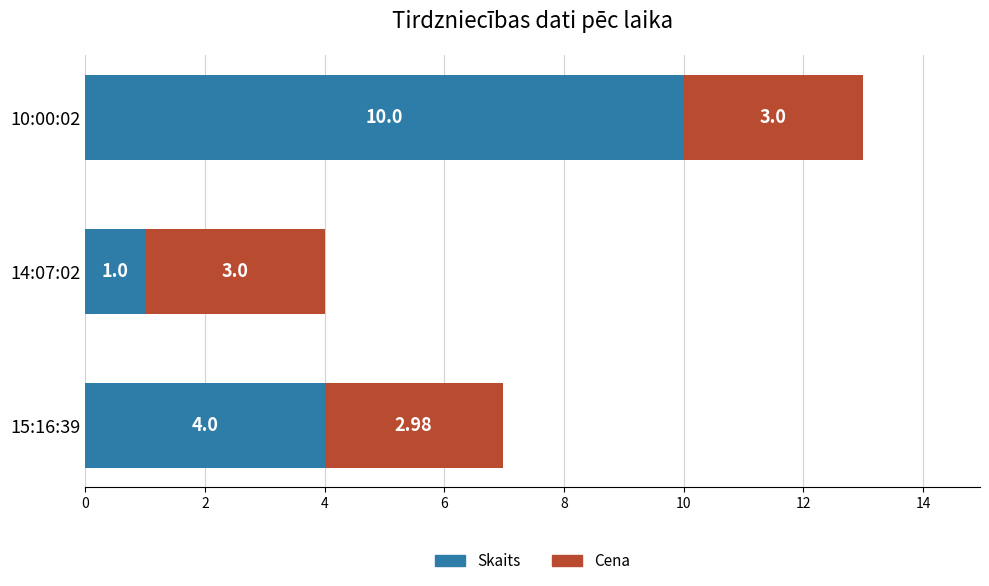

What is the sum of all Skaits values?

15.0